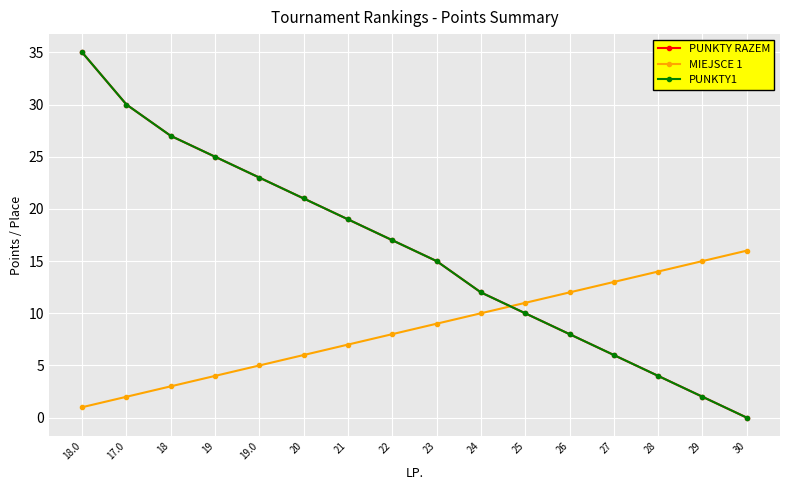

Is the value of MIEJSCE 1 at 18.0 greater than the value of PUNKTY RAZEM at 30?

Yes